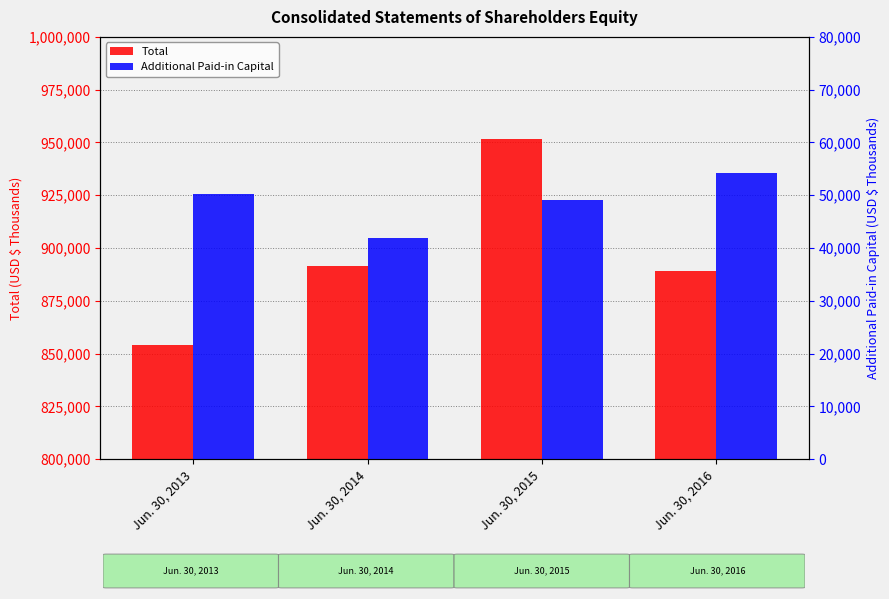

At how many categories does at least one series exceed 447172?

4